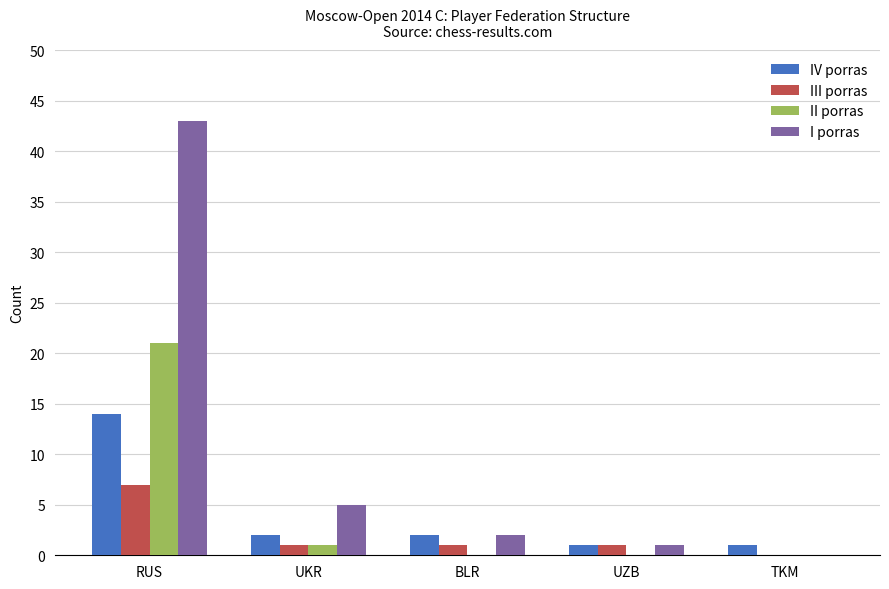

What is the approximate value of III porras at UZB?

1